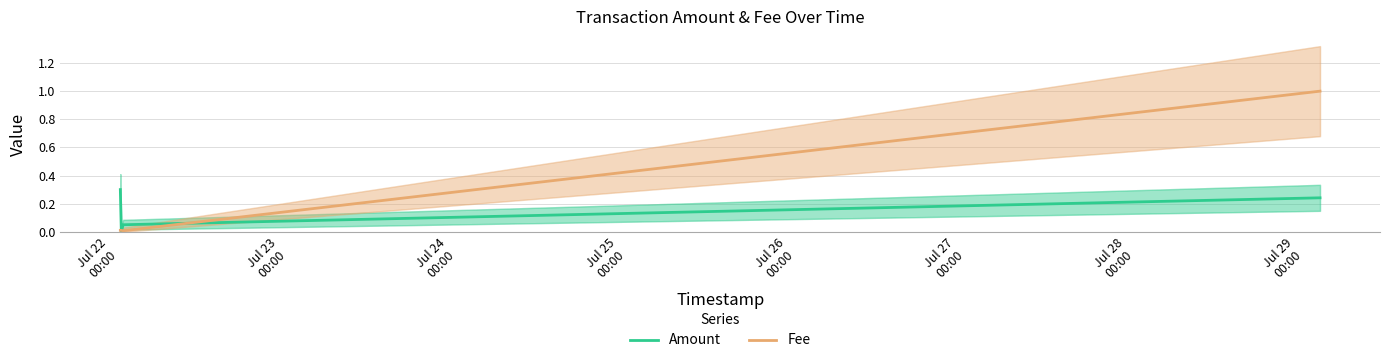

Count the Amount values in the range 0 to 1.

4